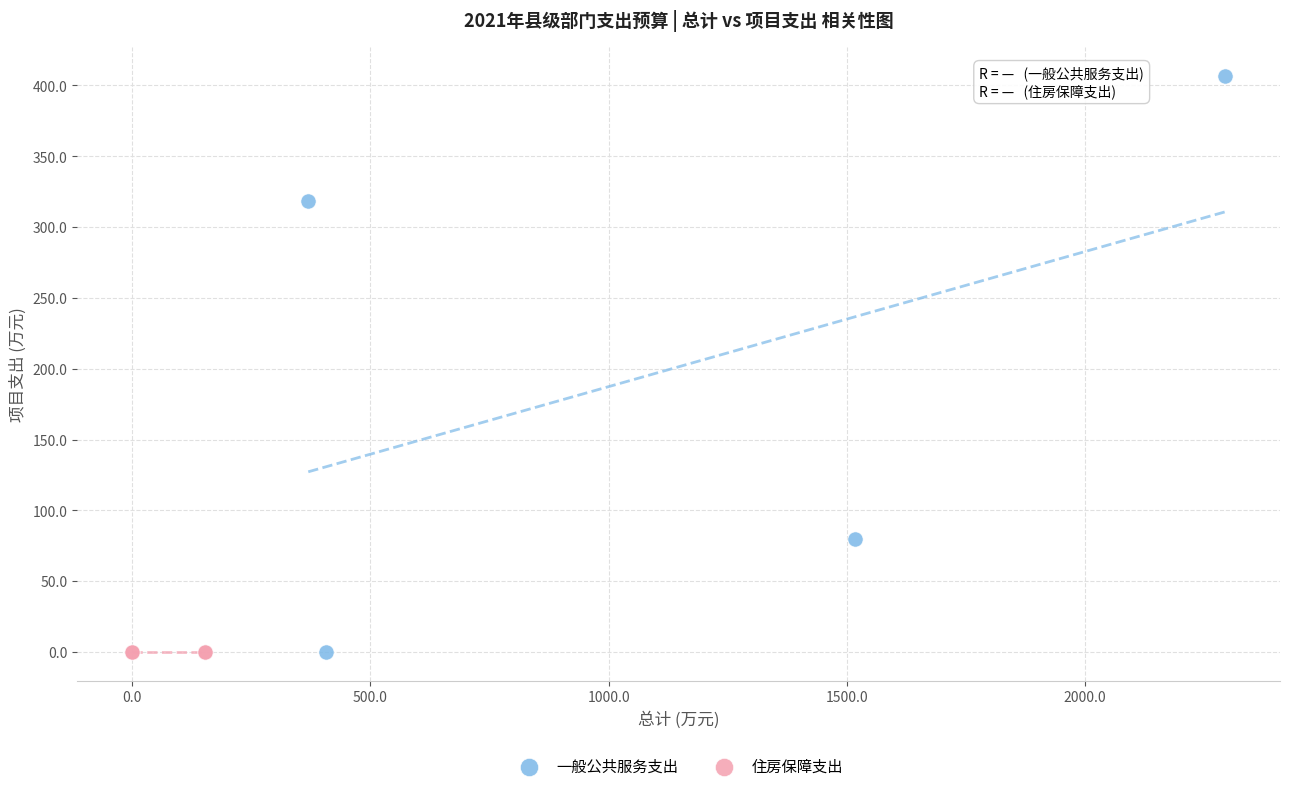

Which series reaches the maximum Y coordinate?

一般公共服务支出